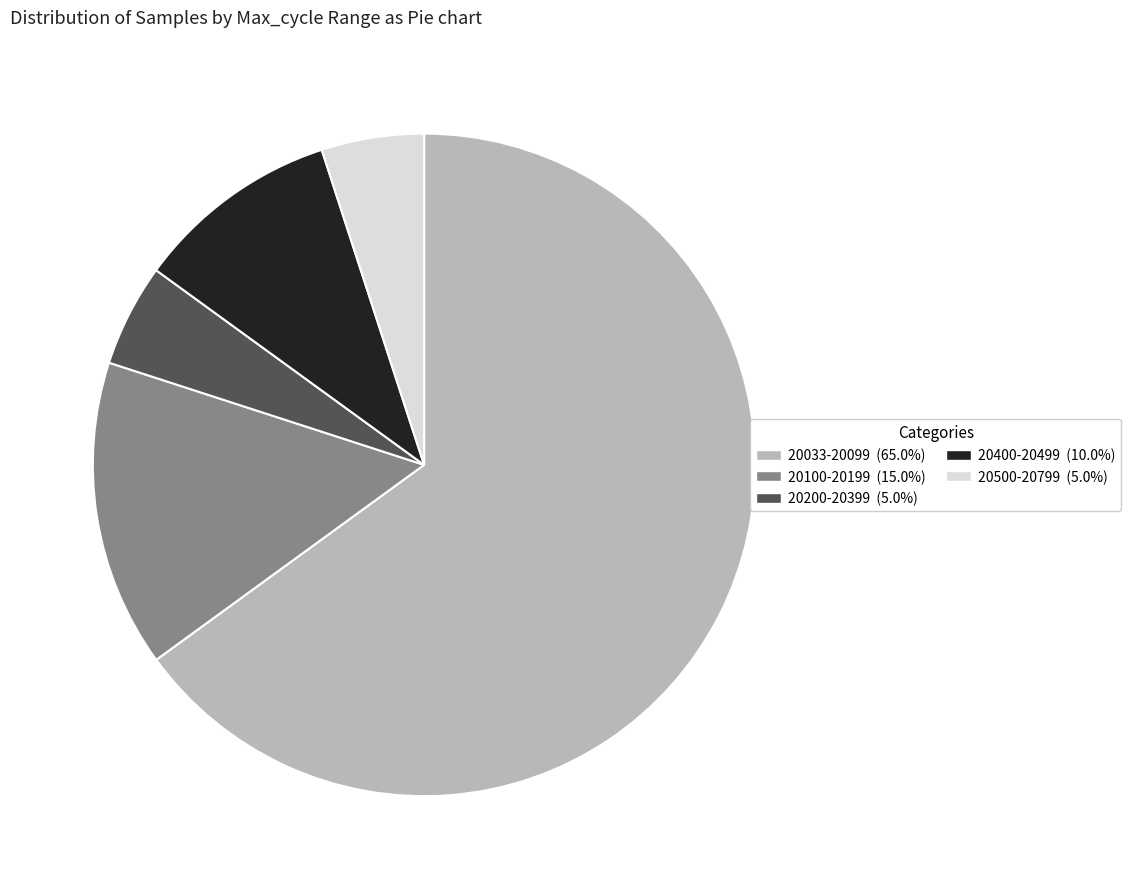

Approximately how many times larger is the value at 20200-20399 (5.0%) compared to 20500-20799 (5.0%)?

1.0